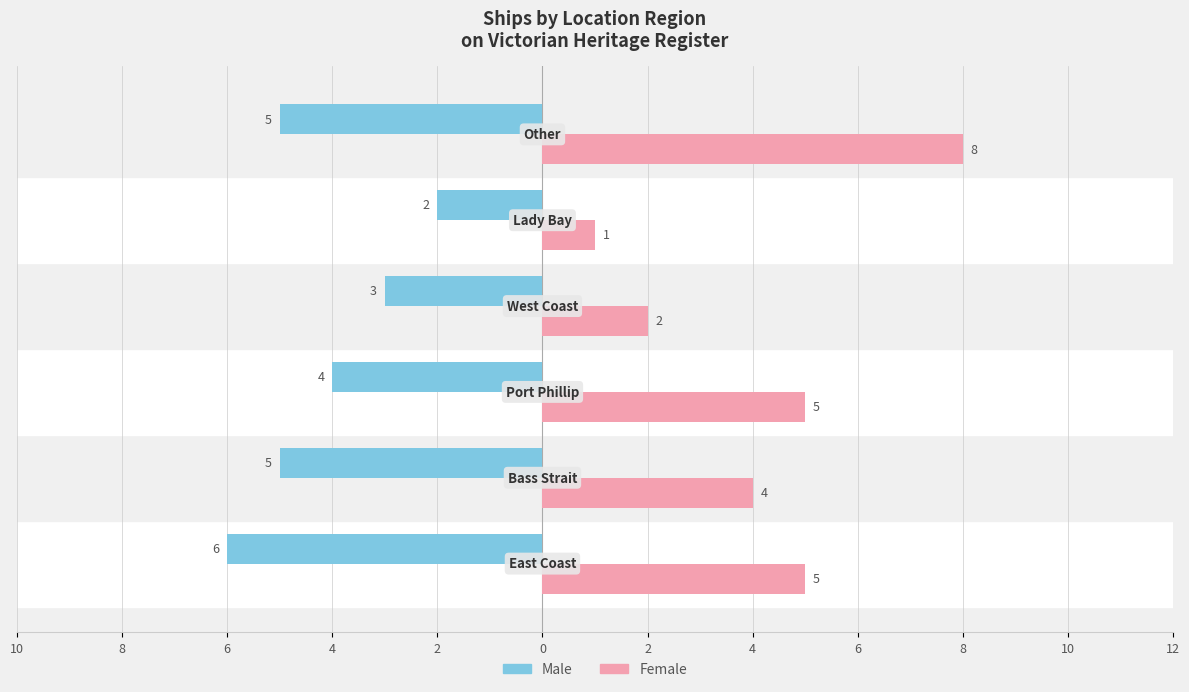

List the series in order of their peak value, highest first.

Female, Male